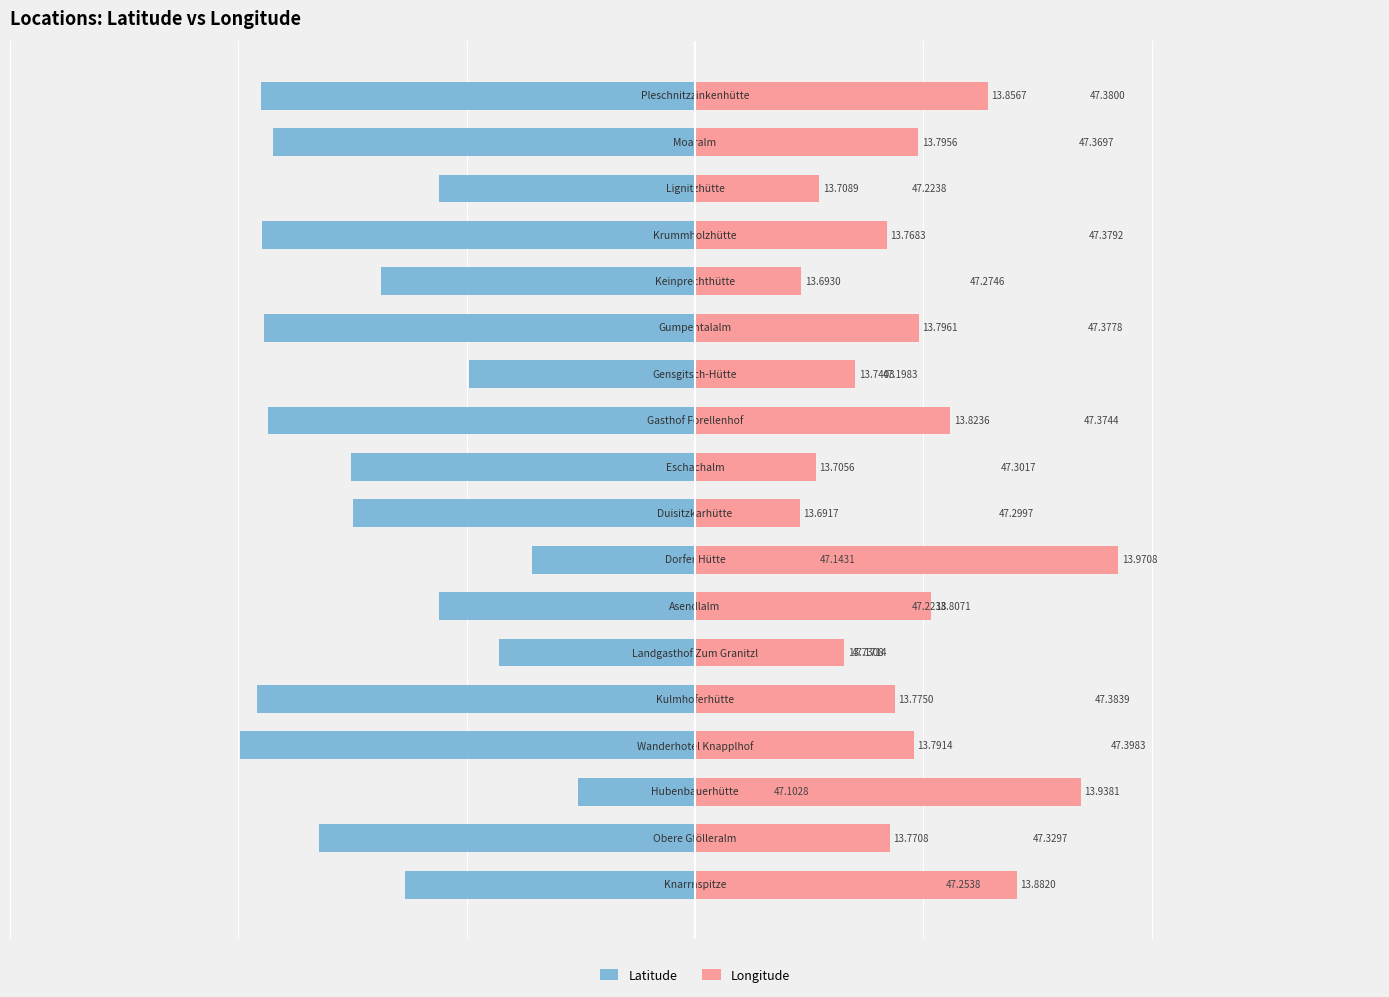

Are the bars horizontal?

Yes